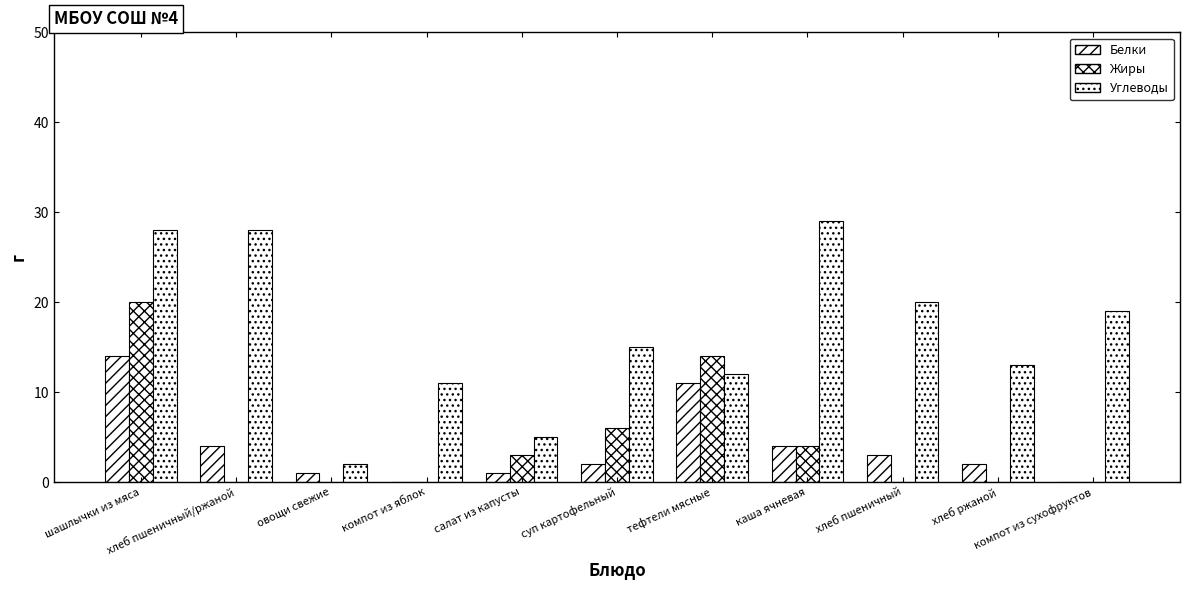

What position from the left is хлеб пшеничный?

9